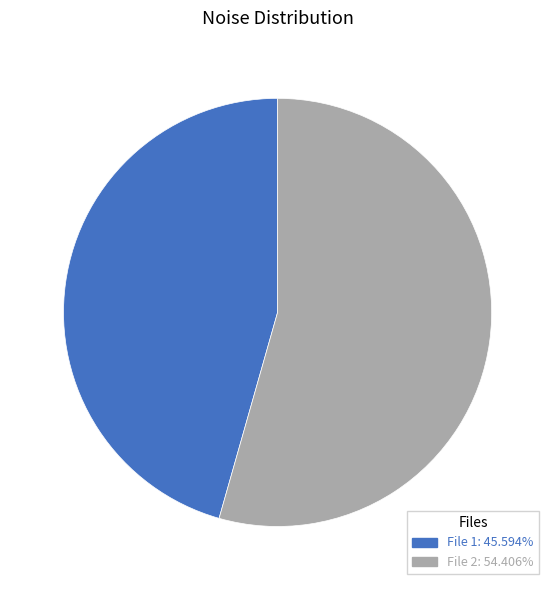

What is the ratio of the value at File 2: 54.406% to the value at File 1: 45.594%?

1.2